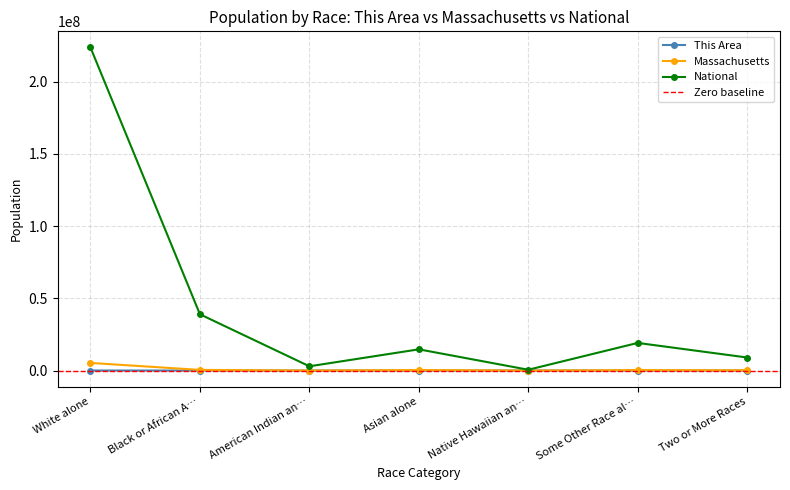

At White alone, list the series in order from smallest to largest.

This Area, Massachusetts, National